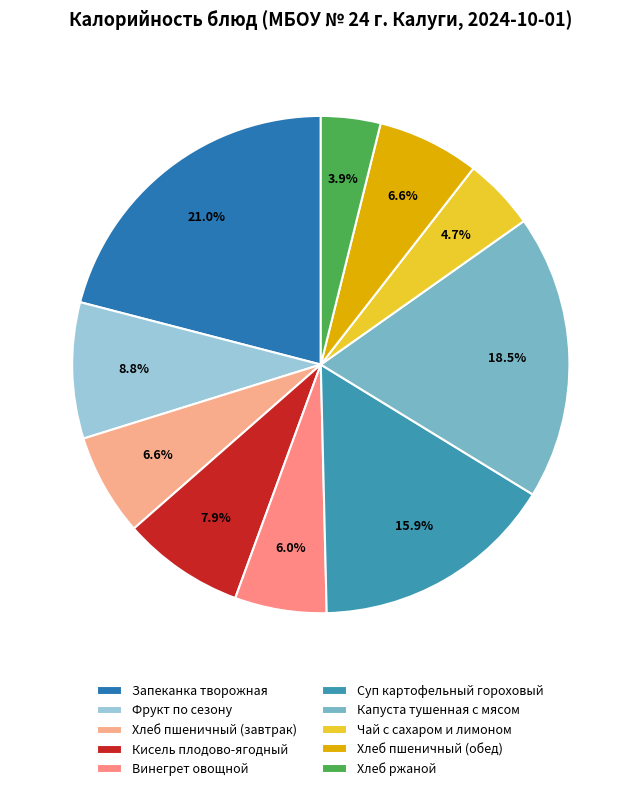

The Чай с сахаром и лимоном slice represents 5% of the pie. True or false?

True